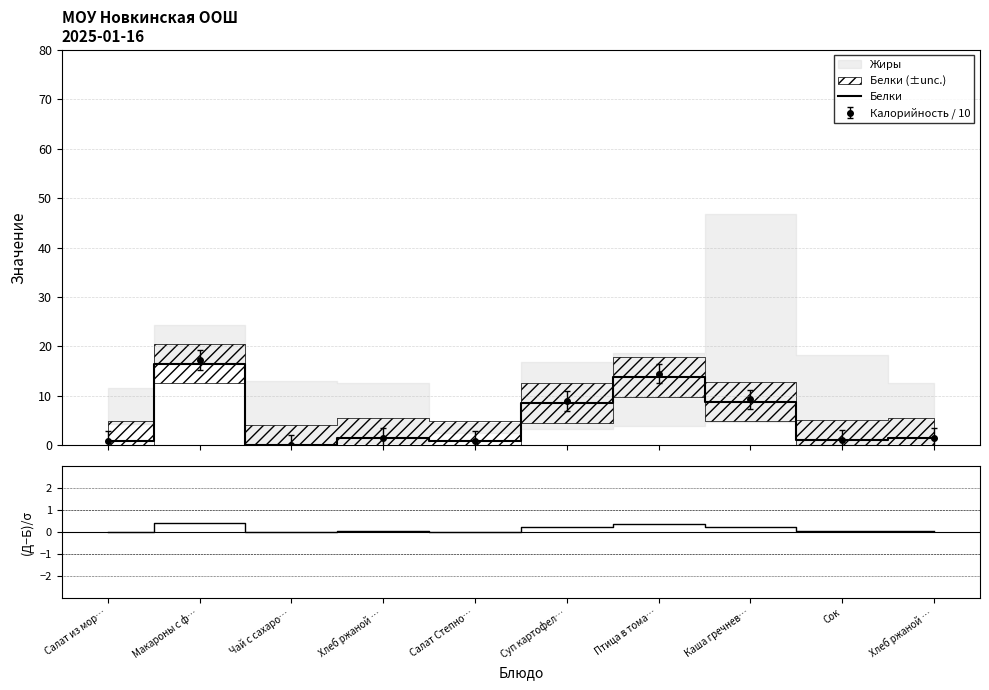

At which category is the sum across all series the highest?

Макароны с ф…